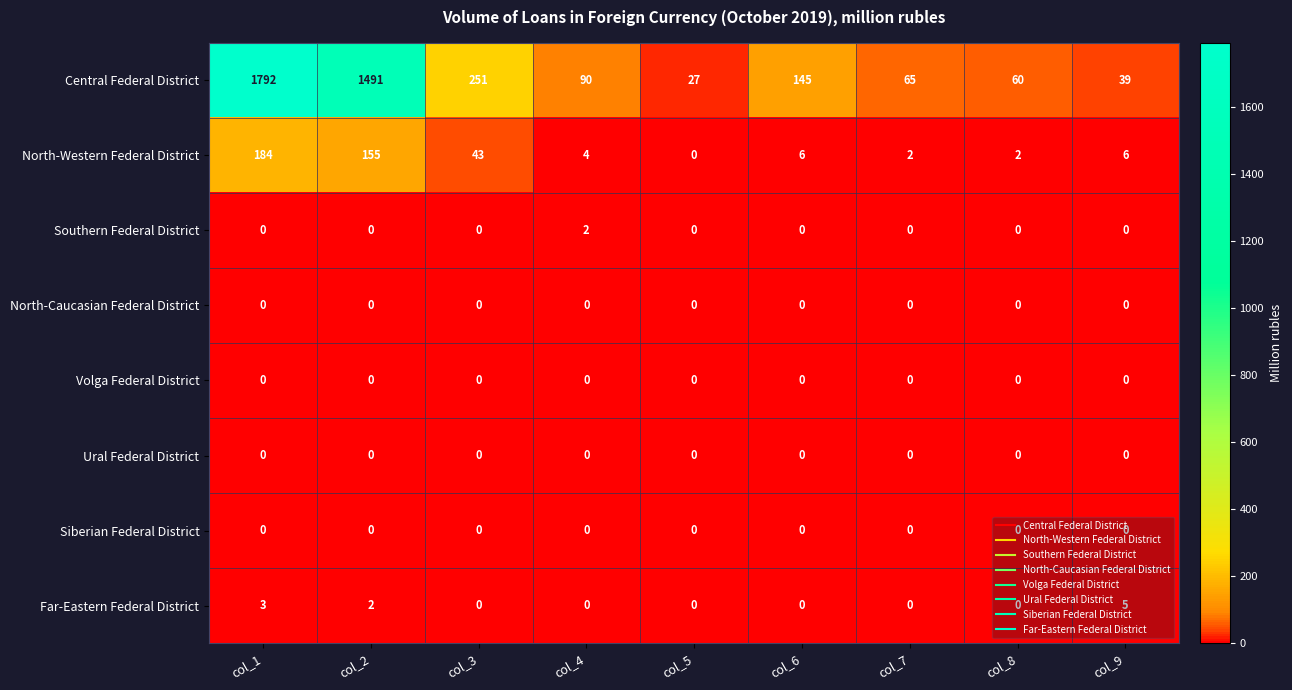

How many Far-Eastern Federal District values are between 0 and 2?

7